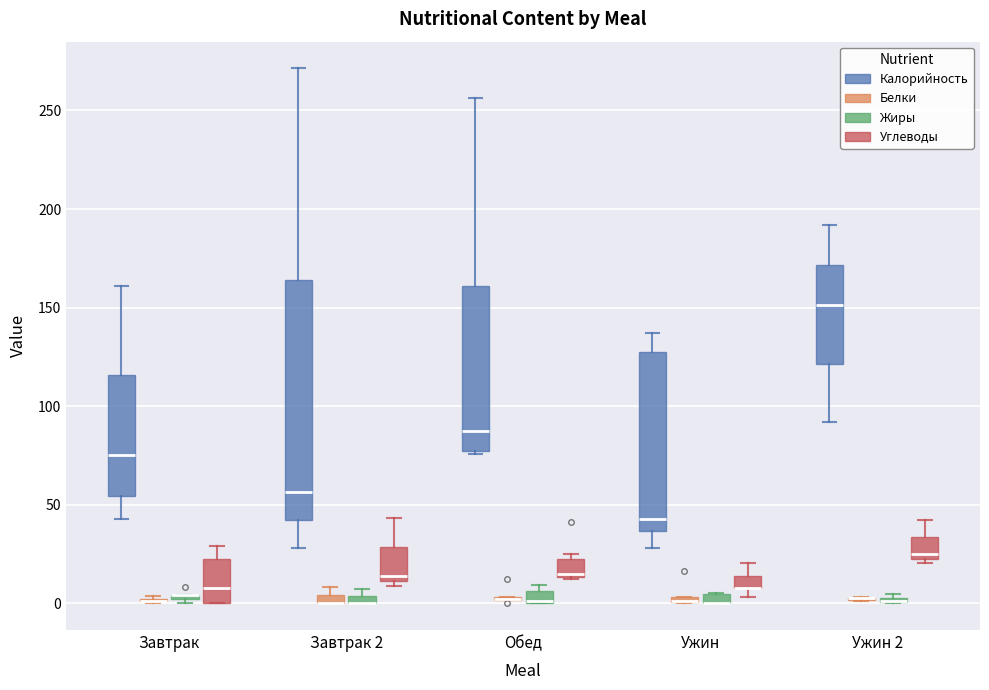

Comparing the boxes themselves (not the whiskers), which one is the tallest?

Завтрак 2 (Калорийность)